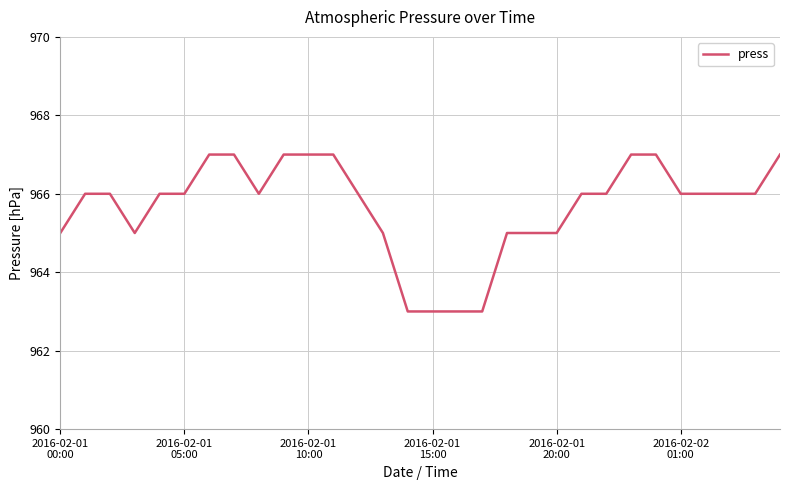

What is the difference between the maximum and minimum values?

4